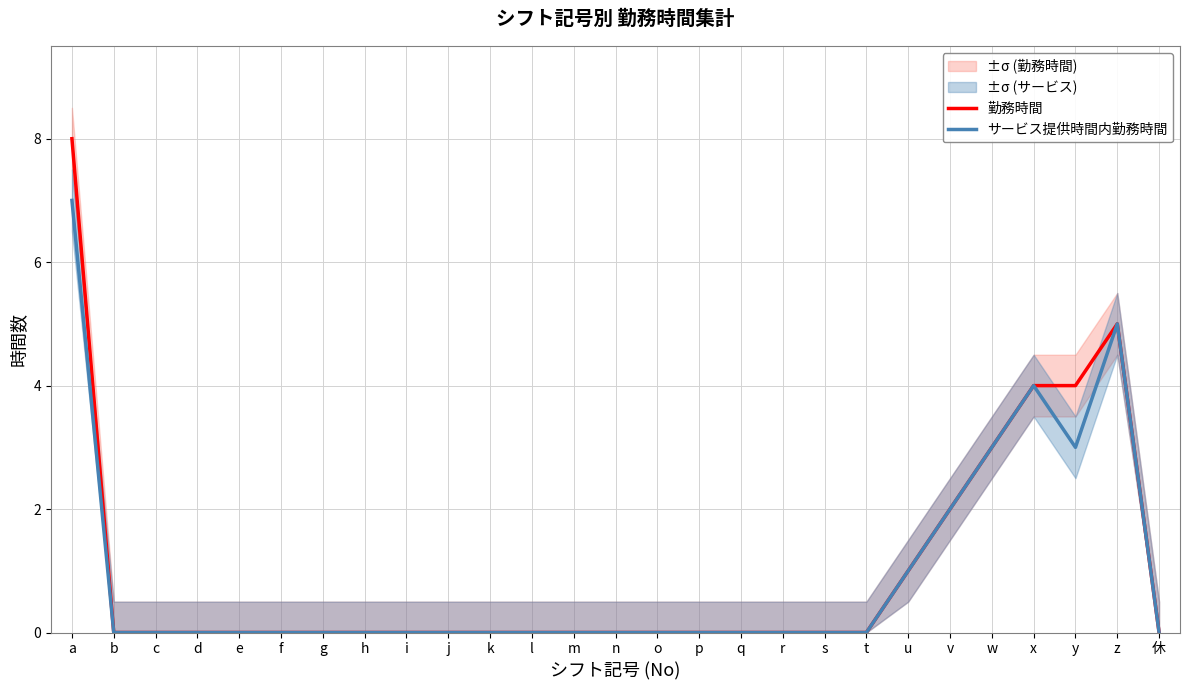

Reading left to right, transcribe all the data shown in this chart.

勤務時間: 8	0	0	0	0	0	0	0	0	0	0	0	0	0	0	0	0	0	0	0	1	2	3	4	4	5	0
サービス提供時間内勤務時間: 7	0	0	0	0	0	0	0	0	0	0	0	0	0	0	0	0	0	0	0	1	2	3	4	3	5	0